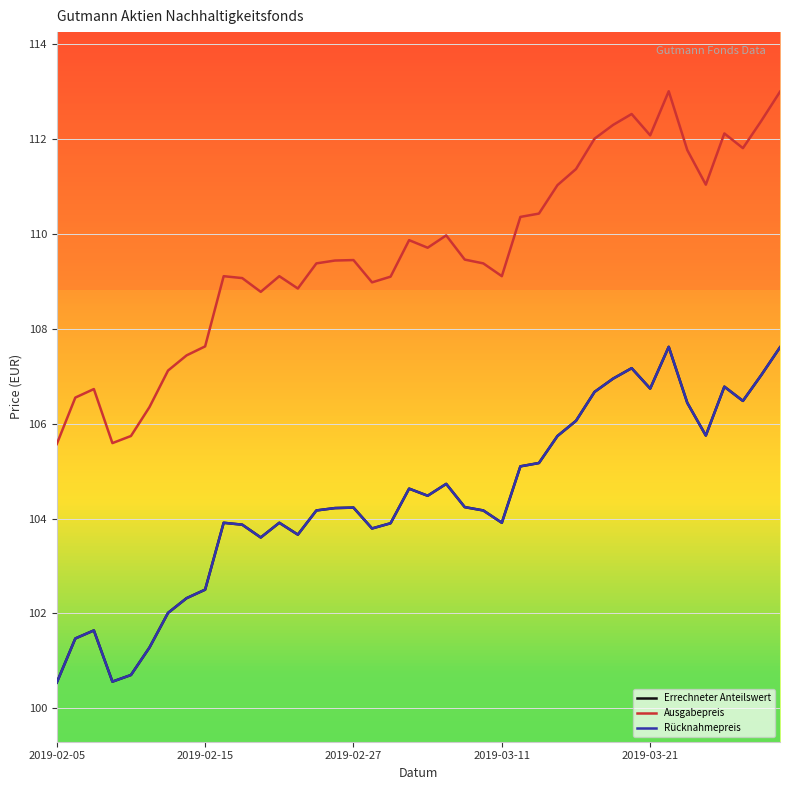

Does the chart have visible grid lines?

Yes